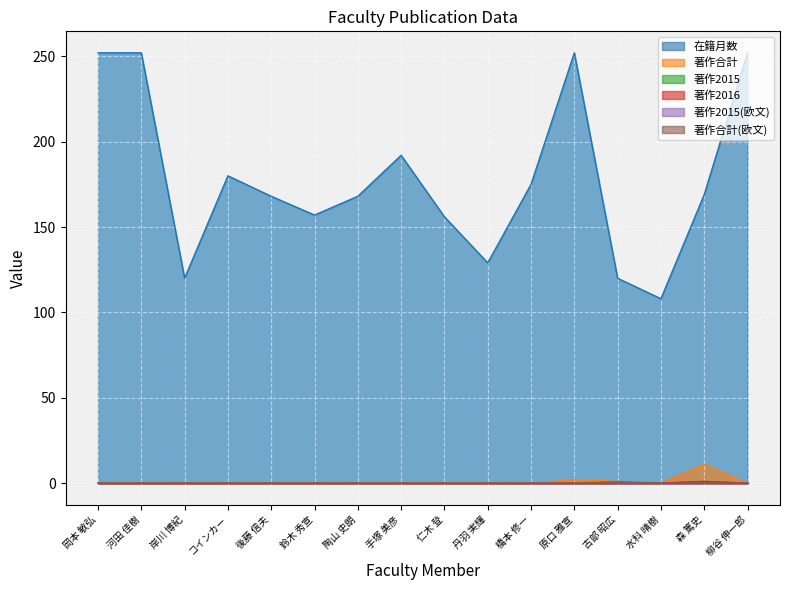

What position from the right is 後藤 信夫?

12